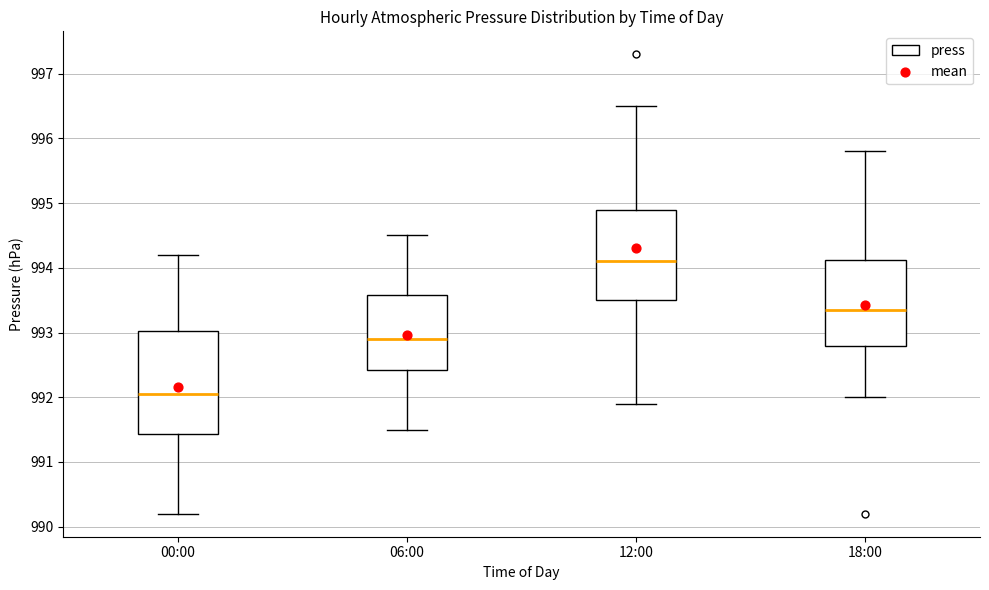

Which box's median line is the lowest?

00:00